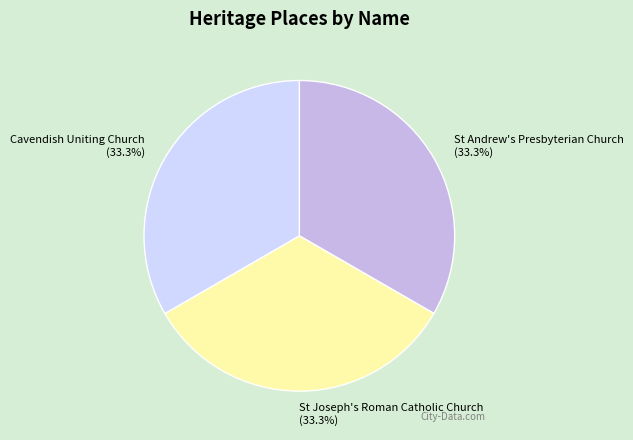

How many slices are in this pie chart?

3